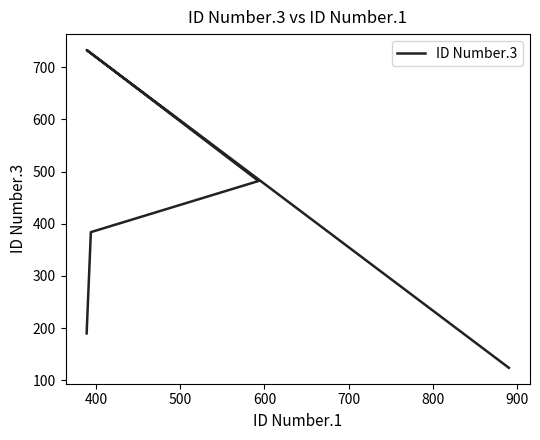

How many values are between 190 and 482?

3